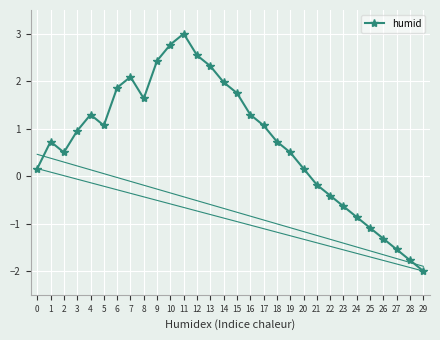

Count the number of categories in the chart.

30